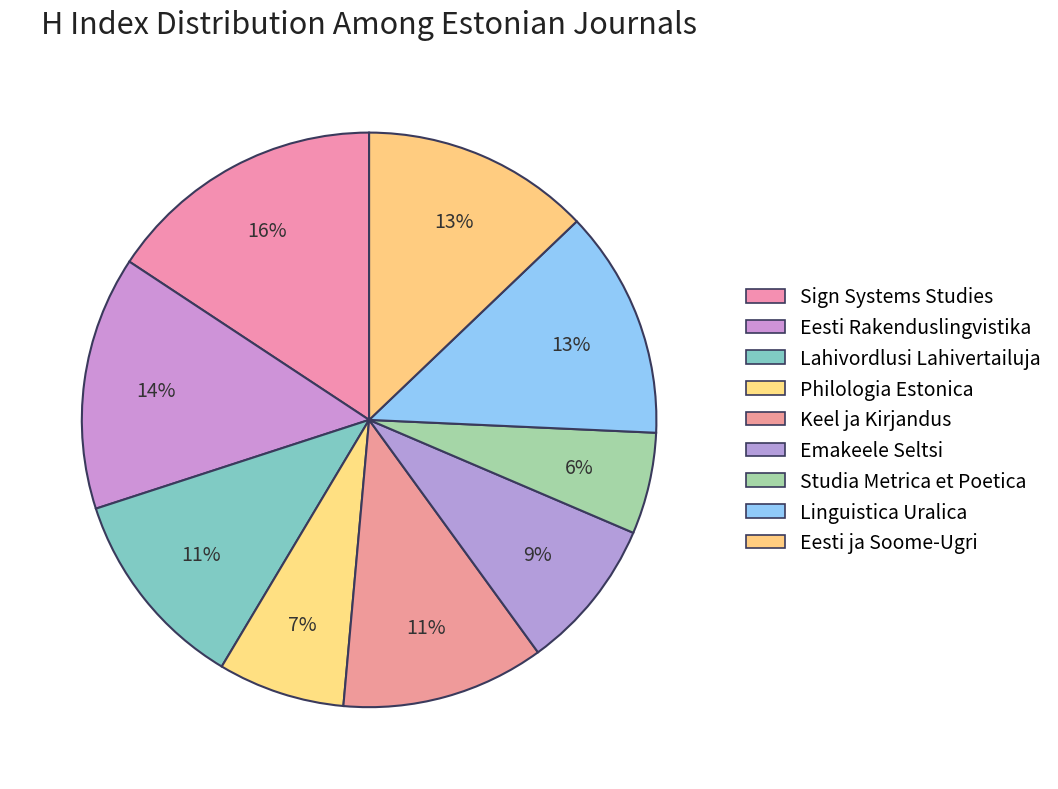

Between Eesti ja Soome-Ugri and Keel ja Kirjandus, which is larger?

Eesti ja Soome-Ugri